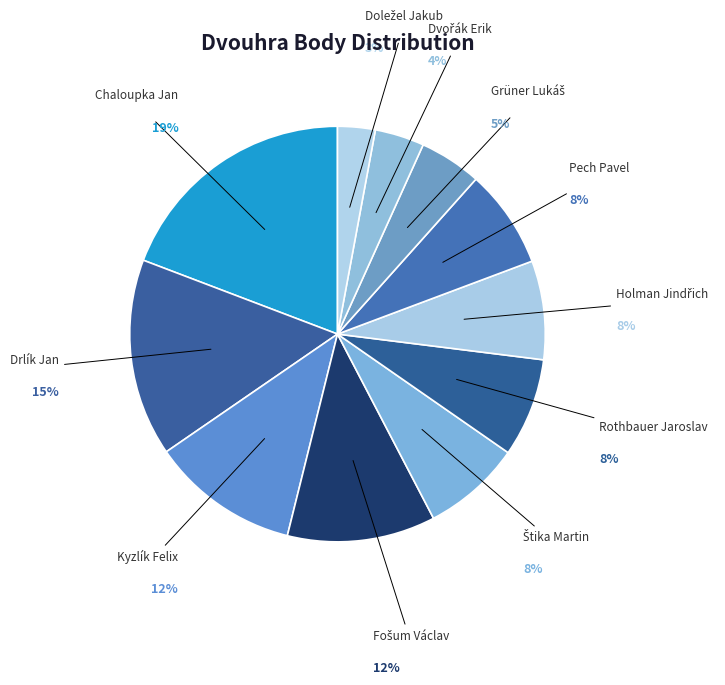

Which has a higher value, Rothbauer Jaroslav or Chaloupka Jan?

Chaloupka Jan